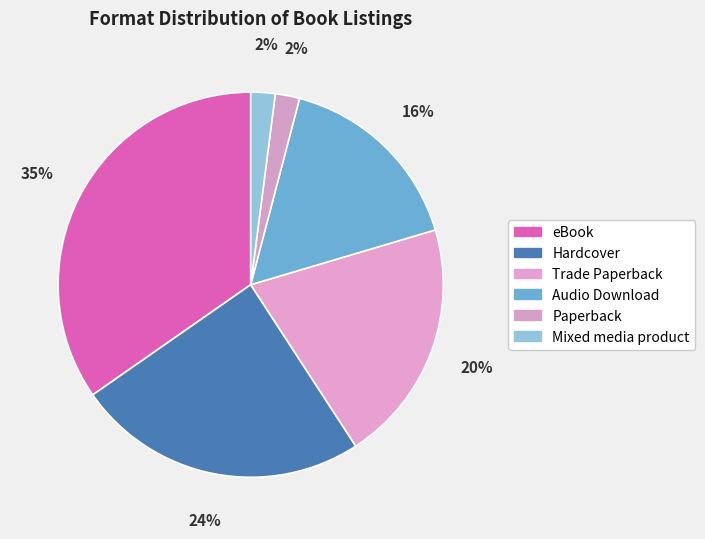

True or false: Paperback accounts for 15% of the total.

False